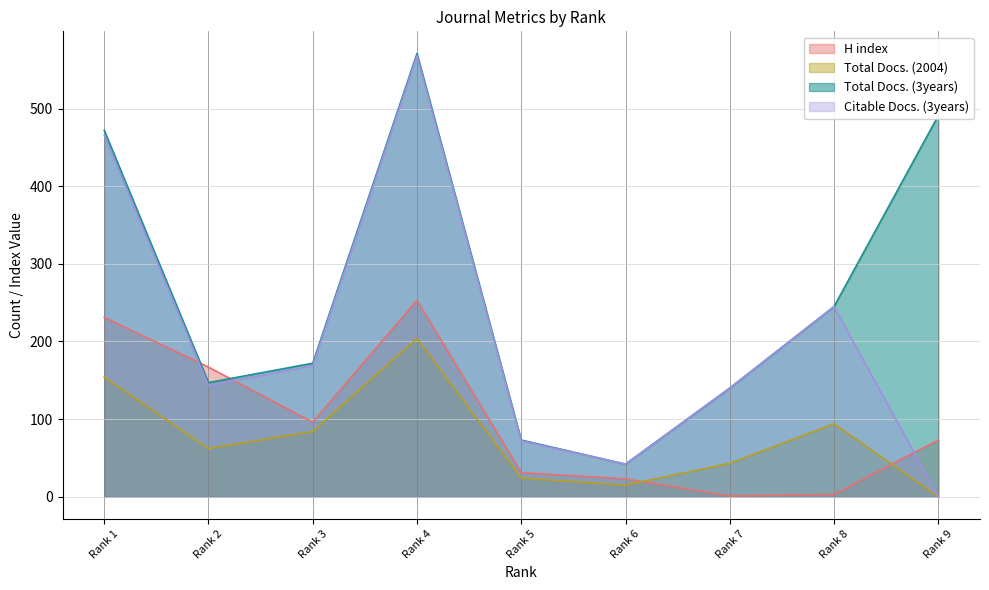

Reading left to right, list all the values displayed in this chart.

H index: 231	167	96	253	31	23	1	3	73
Total Docs. (2004): 154	62	84	204	24	15	43	94	0
Total Docs. (3years): 472	147	172	571	73	42	140	245	491
Citable Docs. (3years): 466	143	169	568	72	42	140	245	0